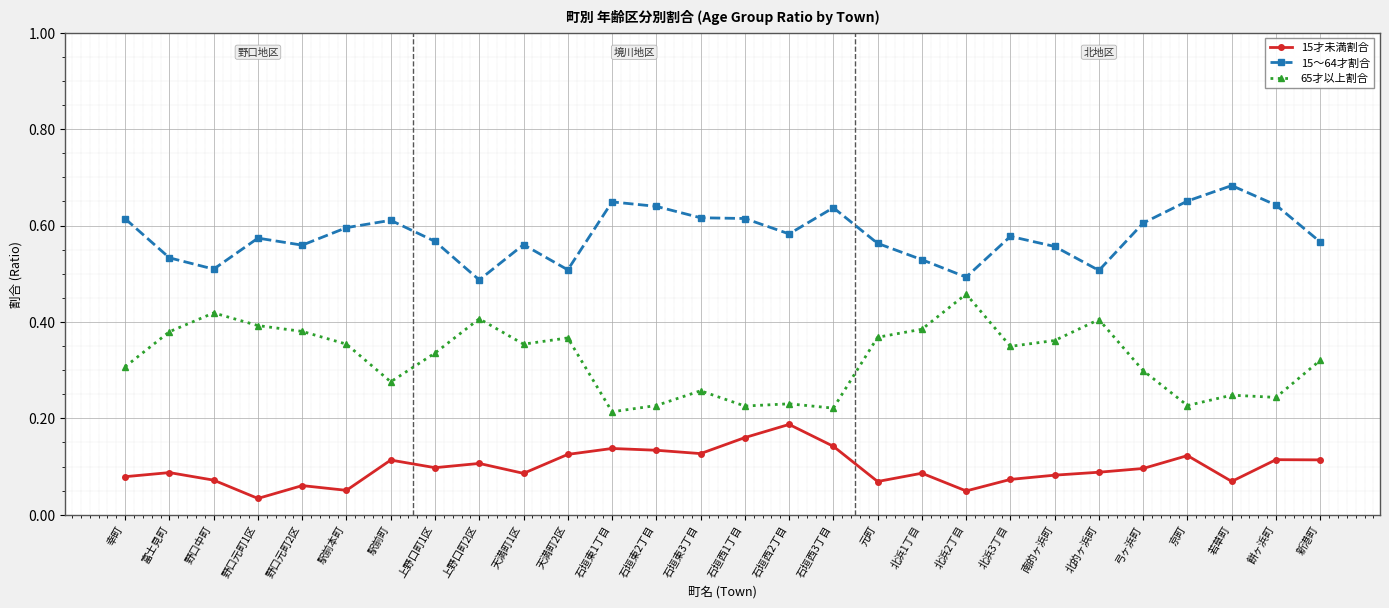

True or false: 15～64才割合 and 15才未満割合 intersect in this chart.

False